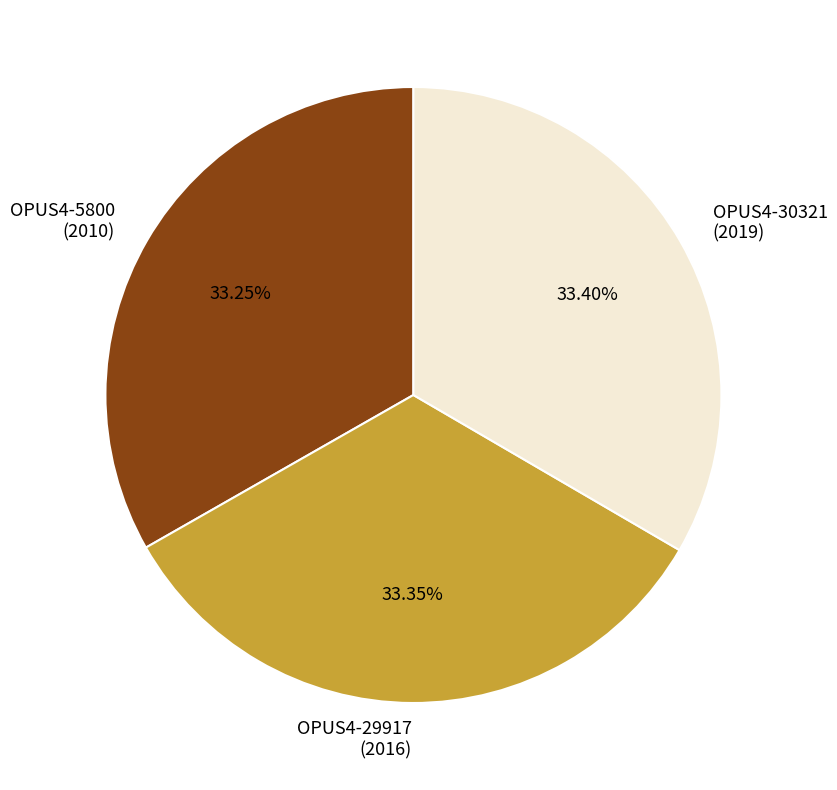

What is the ratio of the value at OPUS4-5800 (2010) to the value at OPUS4-29917 (2016)?

1.0